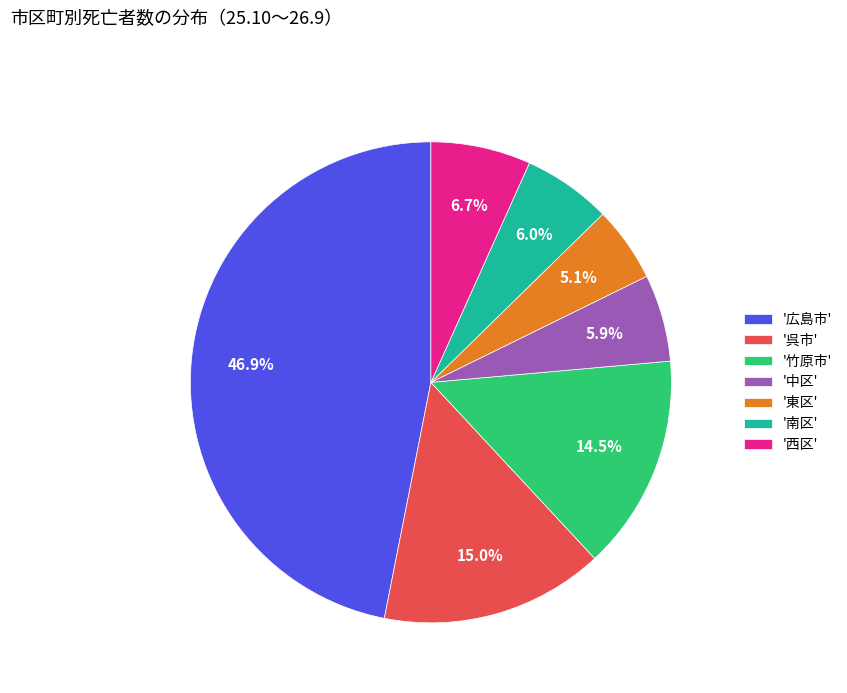

Does '西区' account for over 50% of the chart?

No